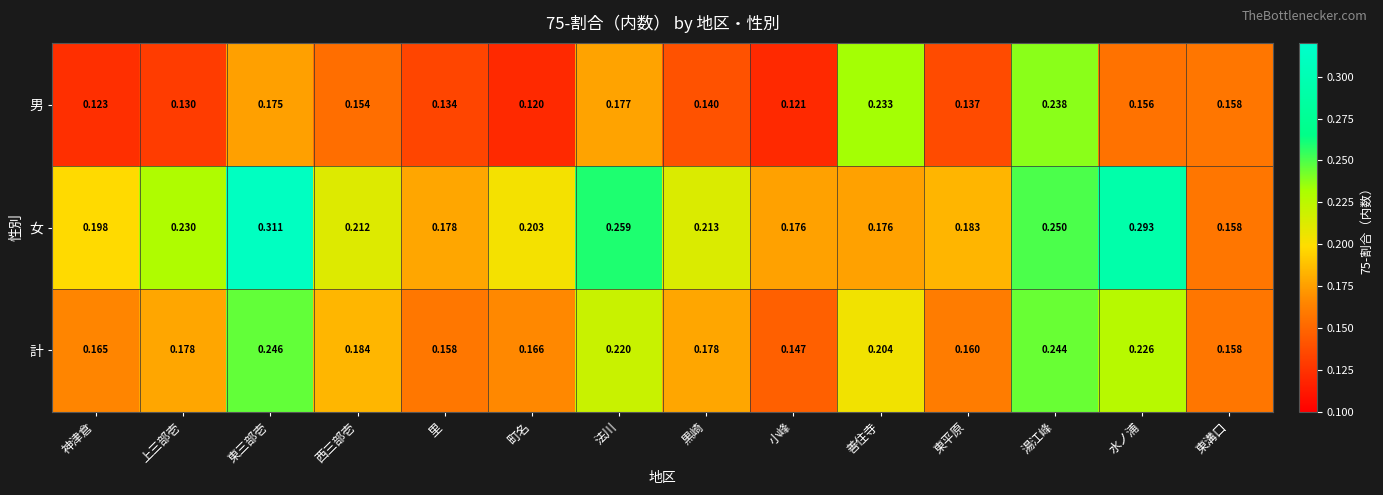

Which series changed the most between 神津倉 and 東平原?

女